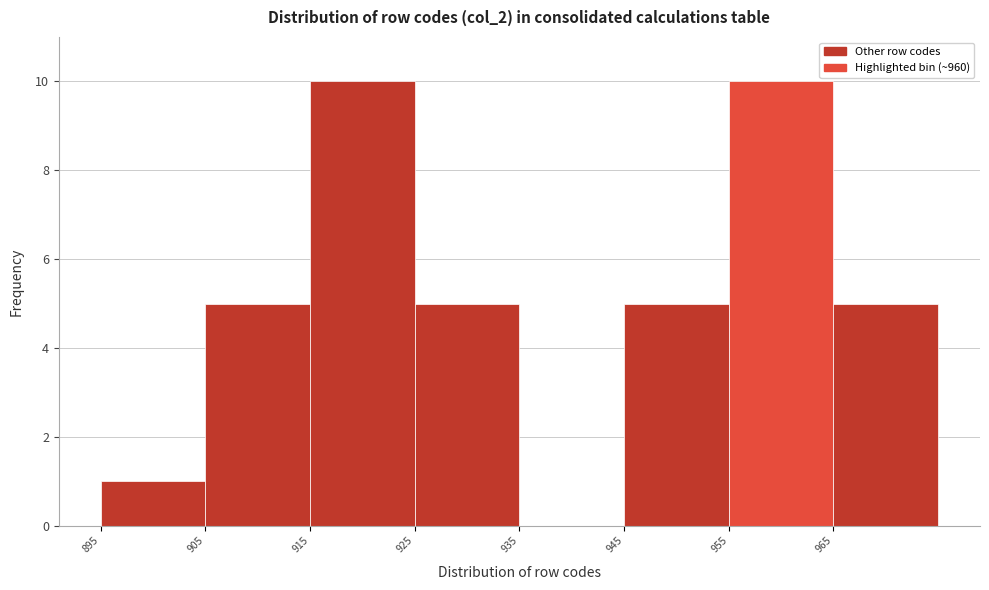

Reading left to right, list every bar in this chart as the range it spans on the x-axis followed by its height. The values are not printed on the chart, so give them approximately, as read against the axis.

895 to 905: 1
905 to 915: 5
915 to 925: 10
925 to 935: 5
935 to 945: 0
945 to 955: 5
955 to 965: 10
965 to 975: 5